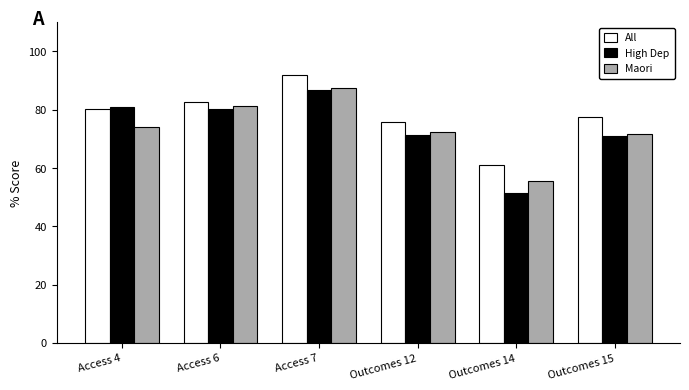

What position from the right is Outcomes 15?

1